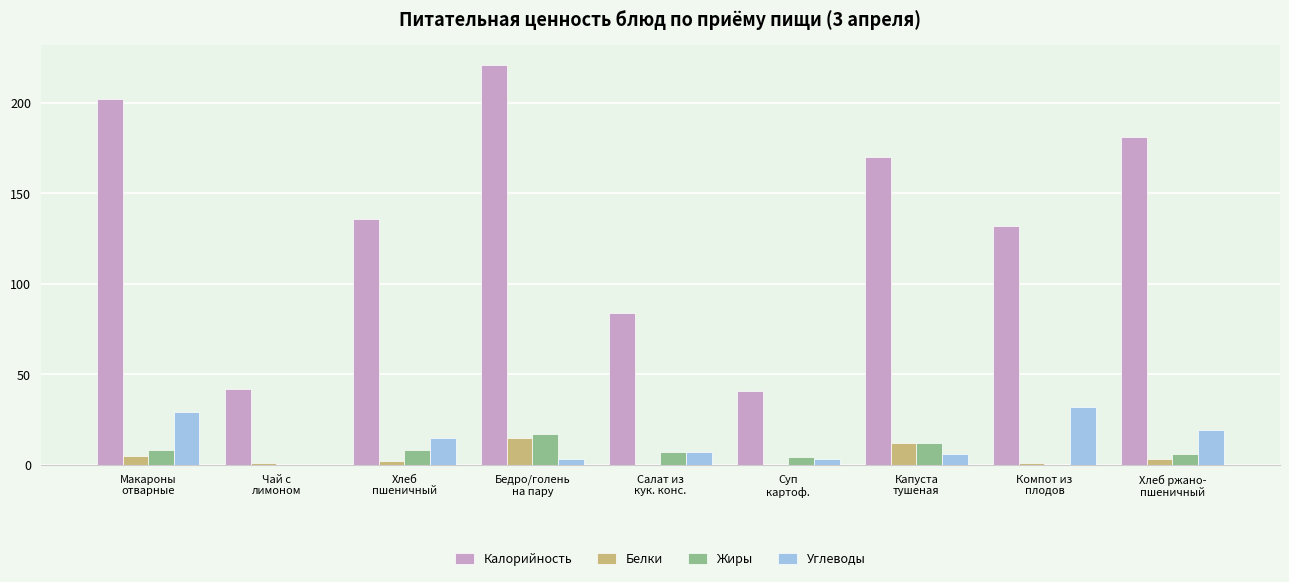

What is the total value across all series at Суп
картоф.?

48